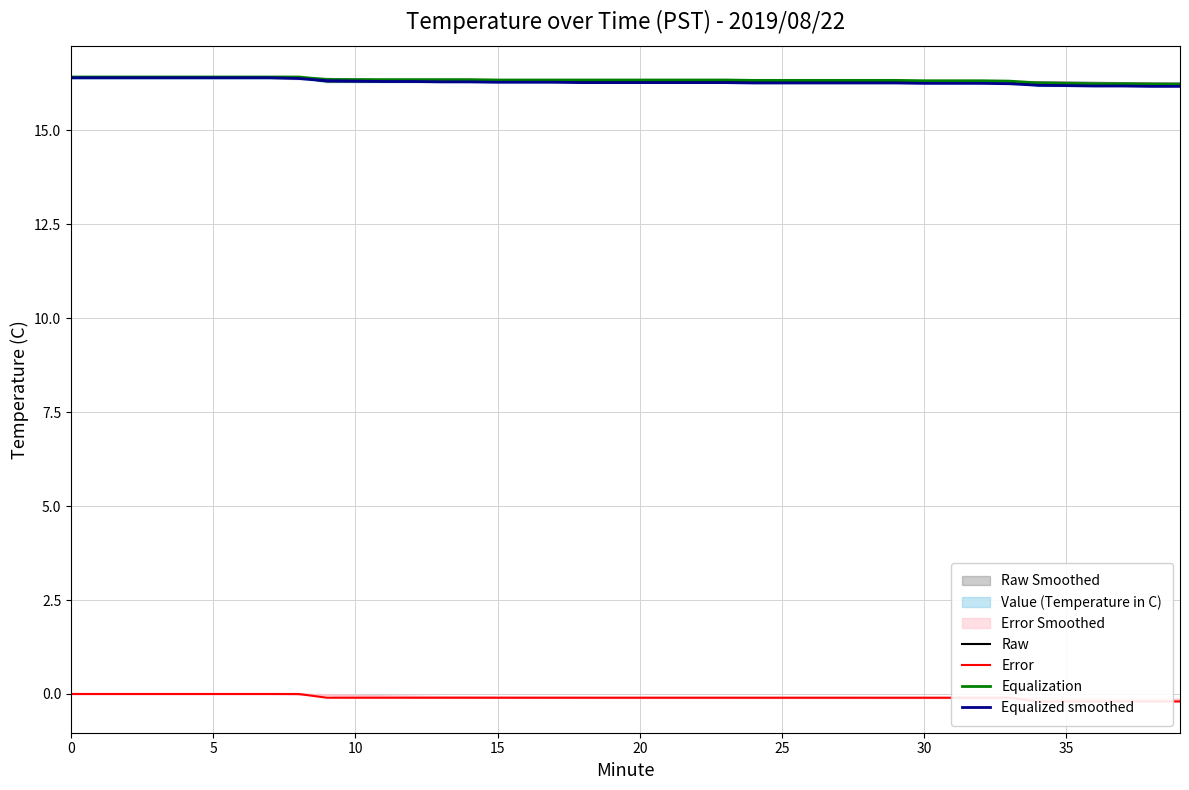

What is the minimum value for Equalized smoothed?

16.2